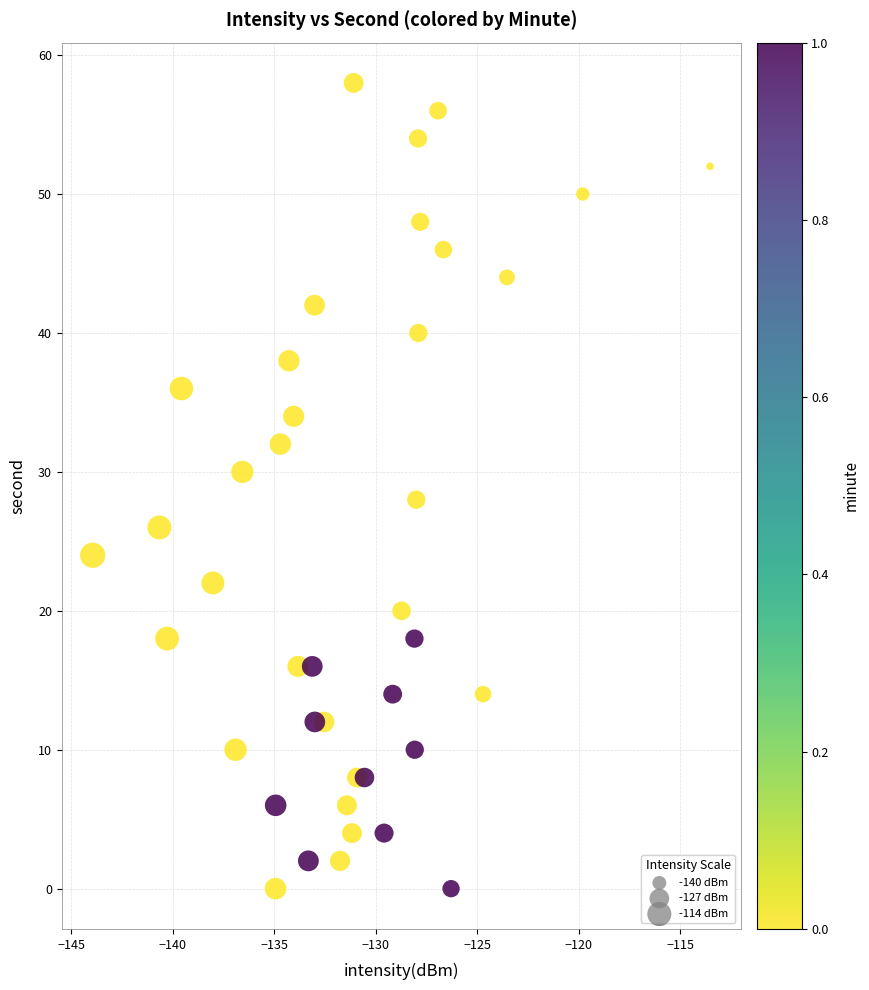

What is the range of Y values (max minus min)?

58